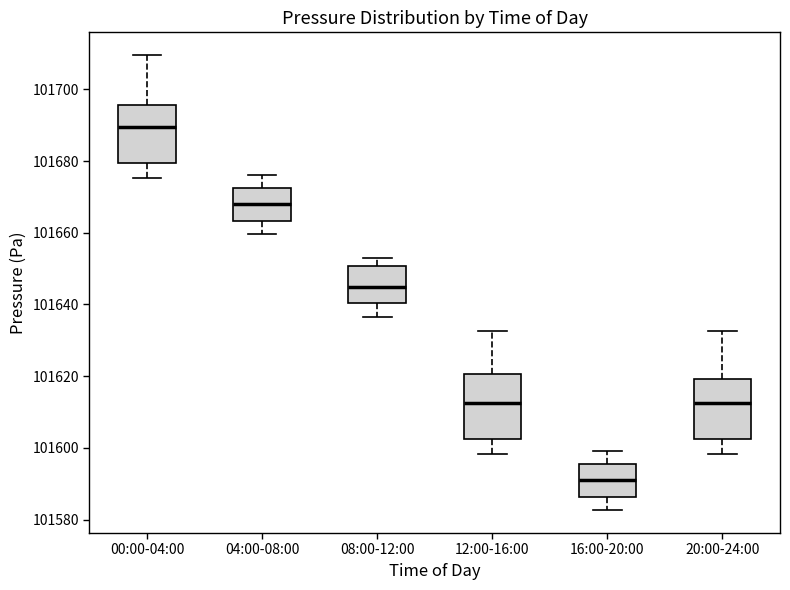

Where is the upper edge of the box for 08:00-12:00 on the y-axis? The values are not printed on the chart, so give them approximately, as read against the axis.

101650